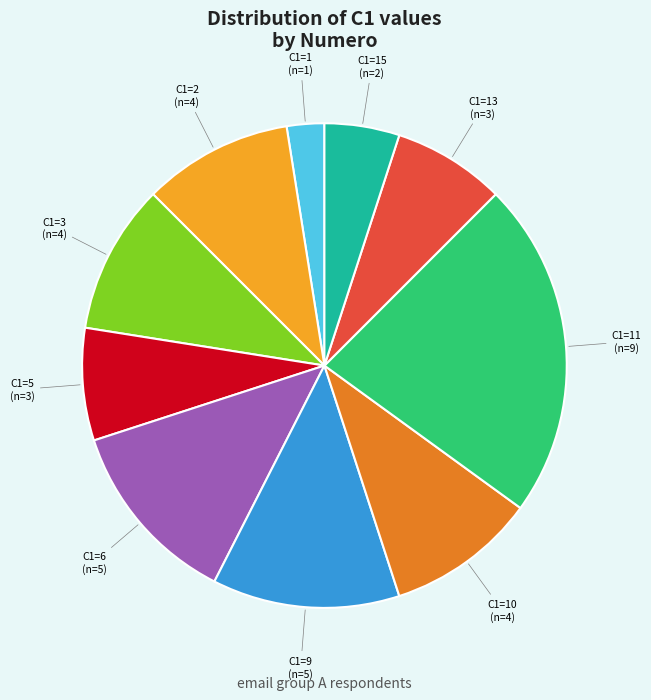

Is there any slice that represents more than half of the pie?

No